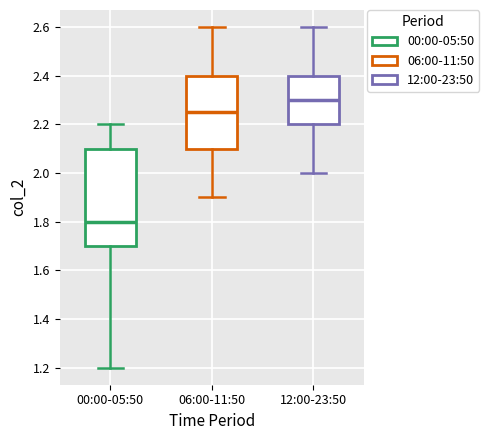

Where does the lower whisker of the box for 06:00-11:50 end on the y-axis? The values are not printed on the chart, so give them approximately, as read against the axis.

1.90